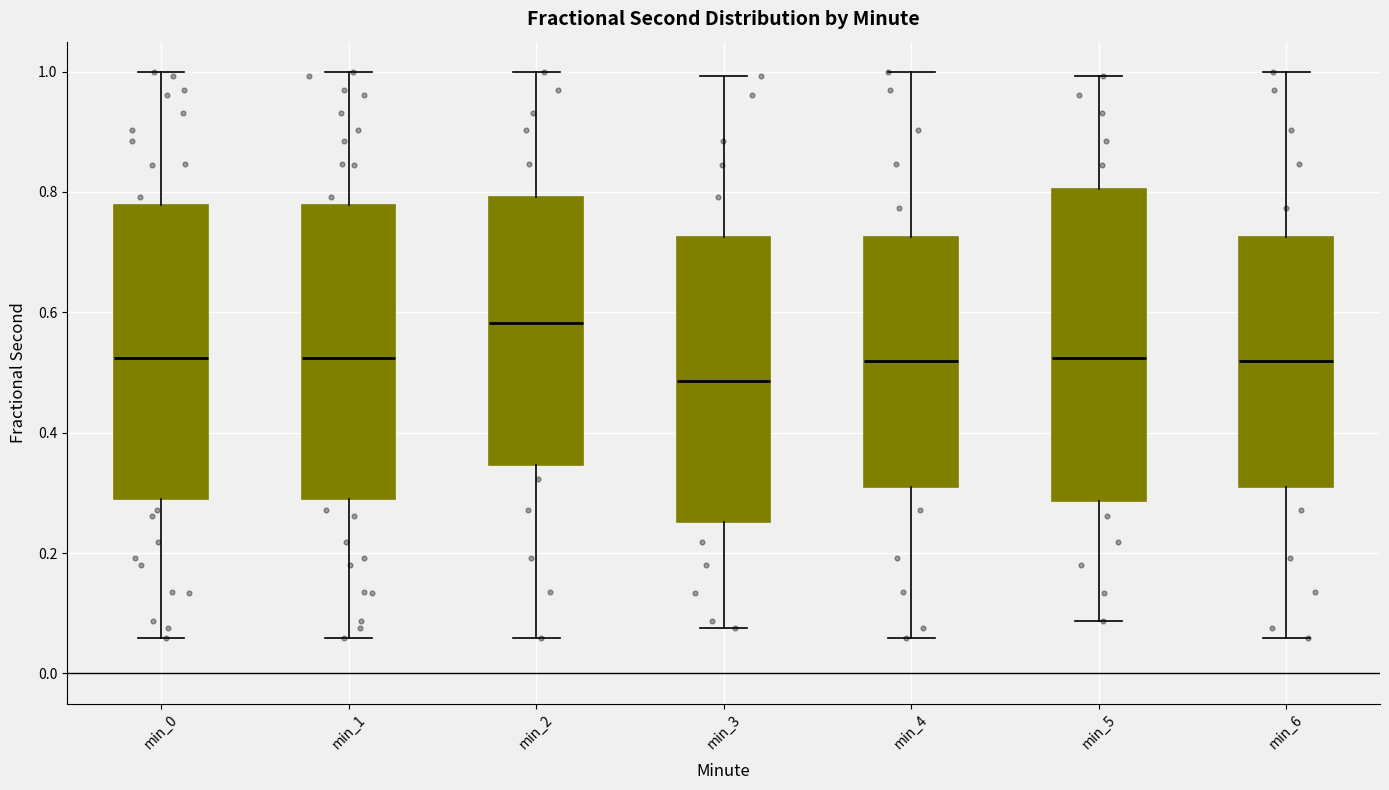

Which box is the tallest, from its lower edge to its upper edge?

min_5